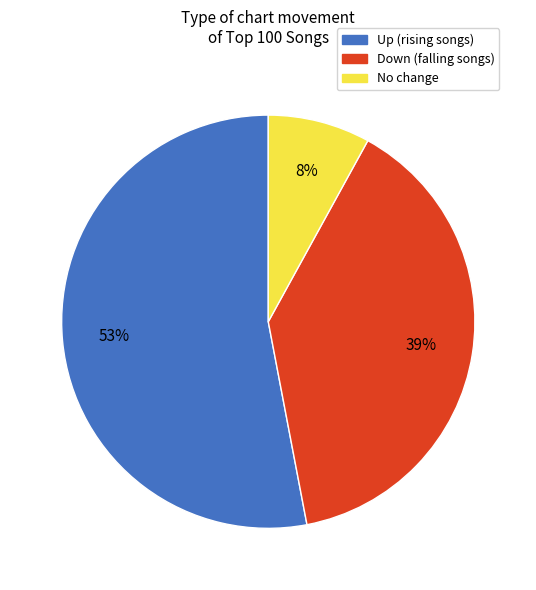

Is it true that No change is 20% of the pie?

False